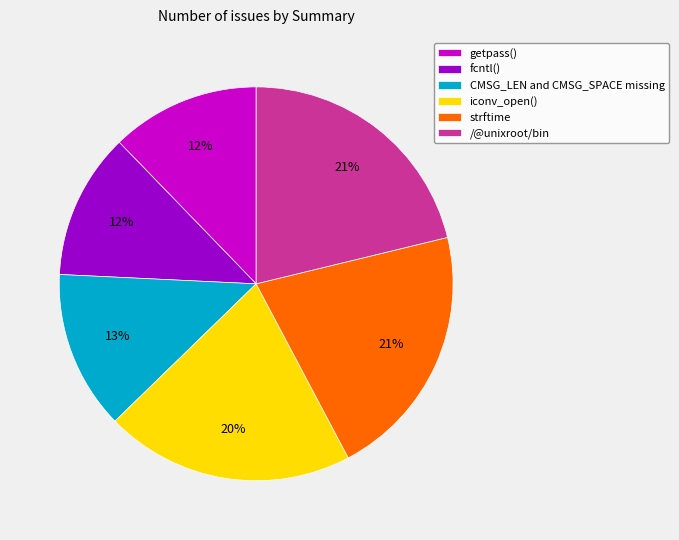

To the nearest percent, what is the average slice percentage?

17%